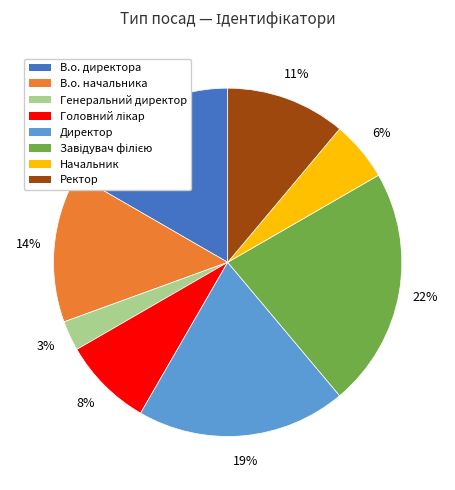

Does any single category account for the majority?

No